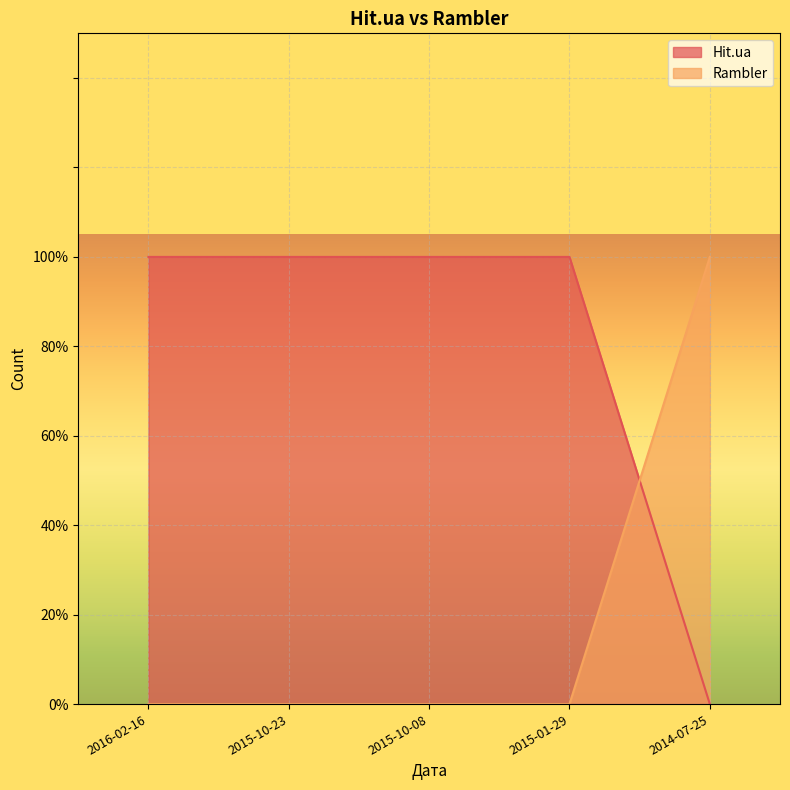

What is the greatest value displayed?

1